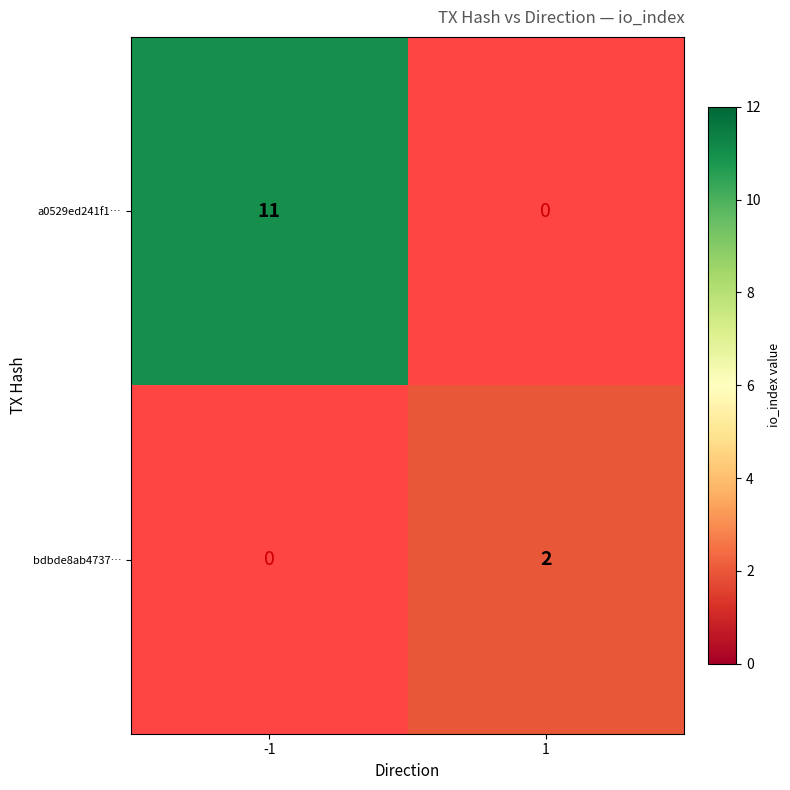

At how many categories does at least one series exceed 3?

1